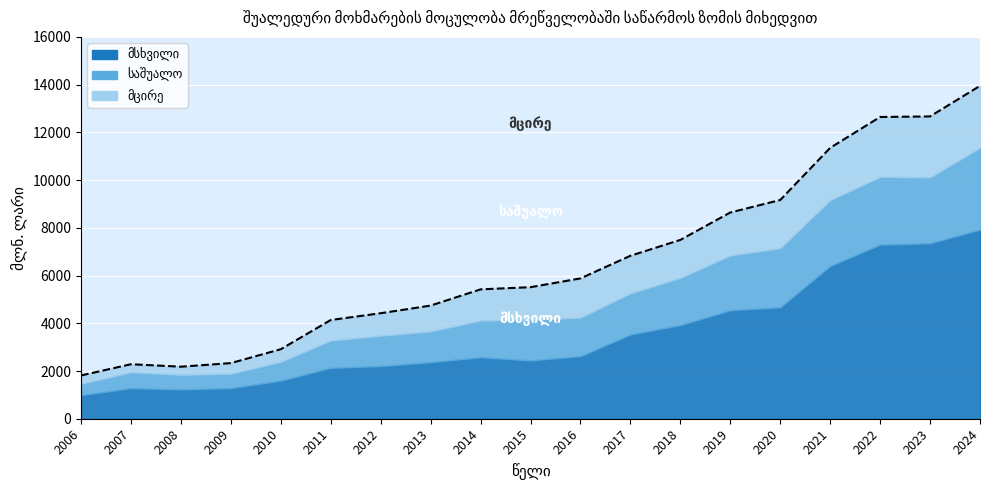

What is the value of the მსხვილი point at the 14th from the left?

4546.9